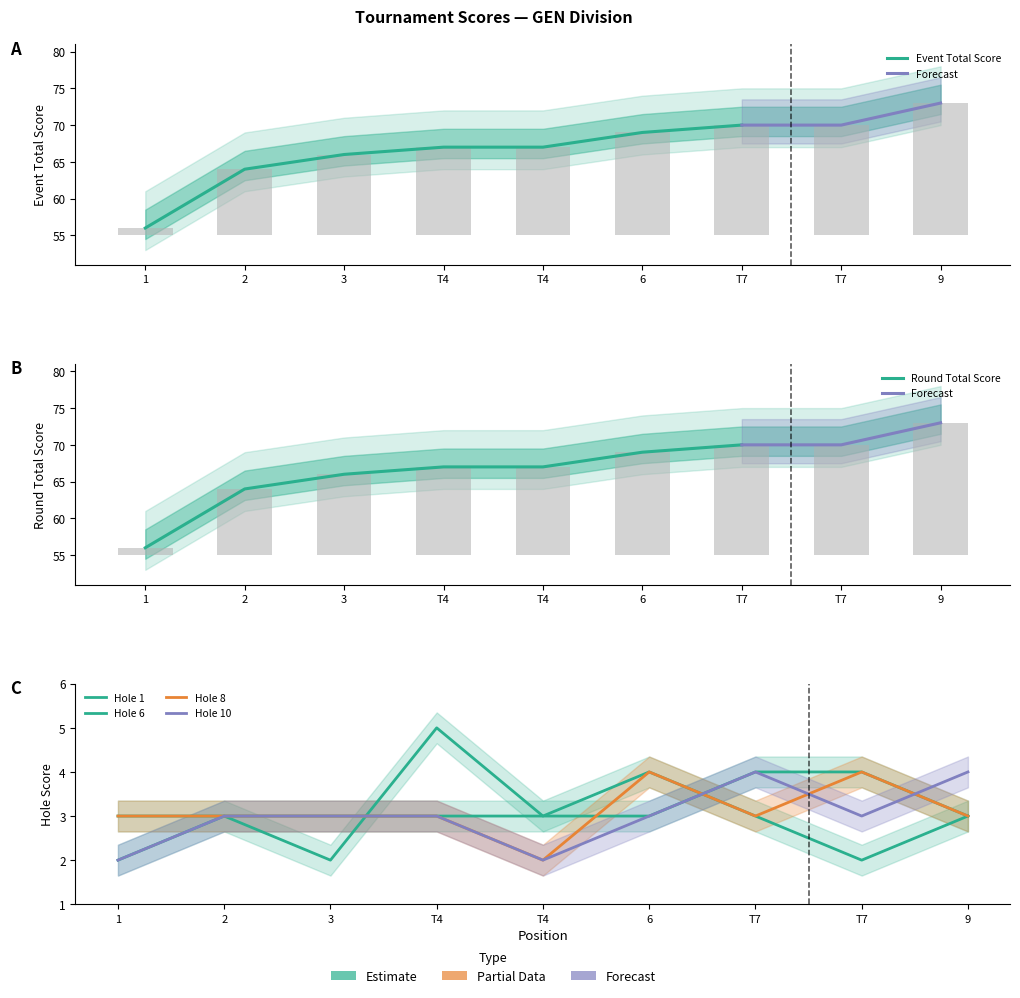

Does the chart contain stacked bars?

No